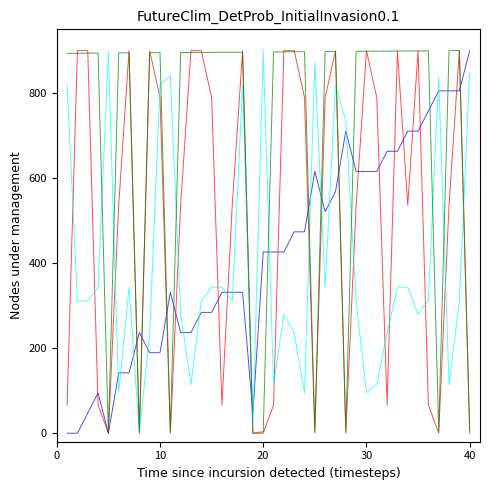

How many lines are shown in the chart?

4